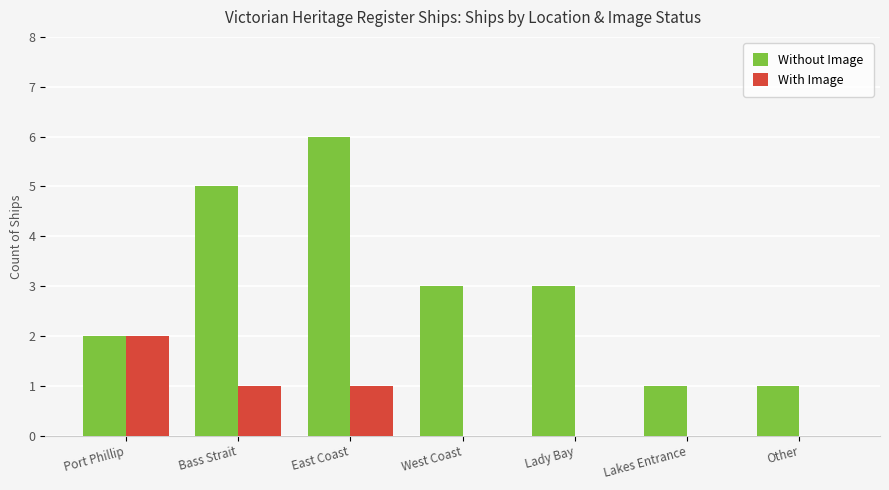

Count the number of categories in the chart.

7